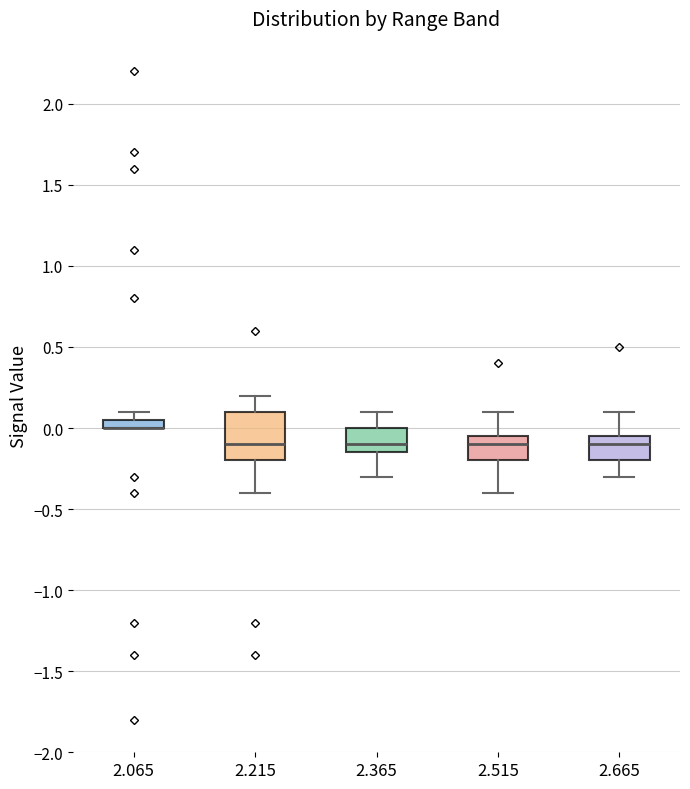

Where does the upper whisker of the box at x = 2.665 end on the y-axis? The values are not printed on the chart, so give them approximately, as read against the axis.

0.10